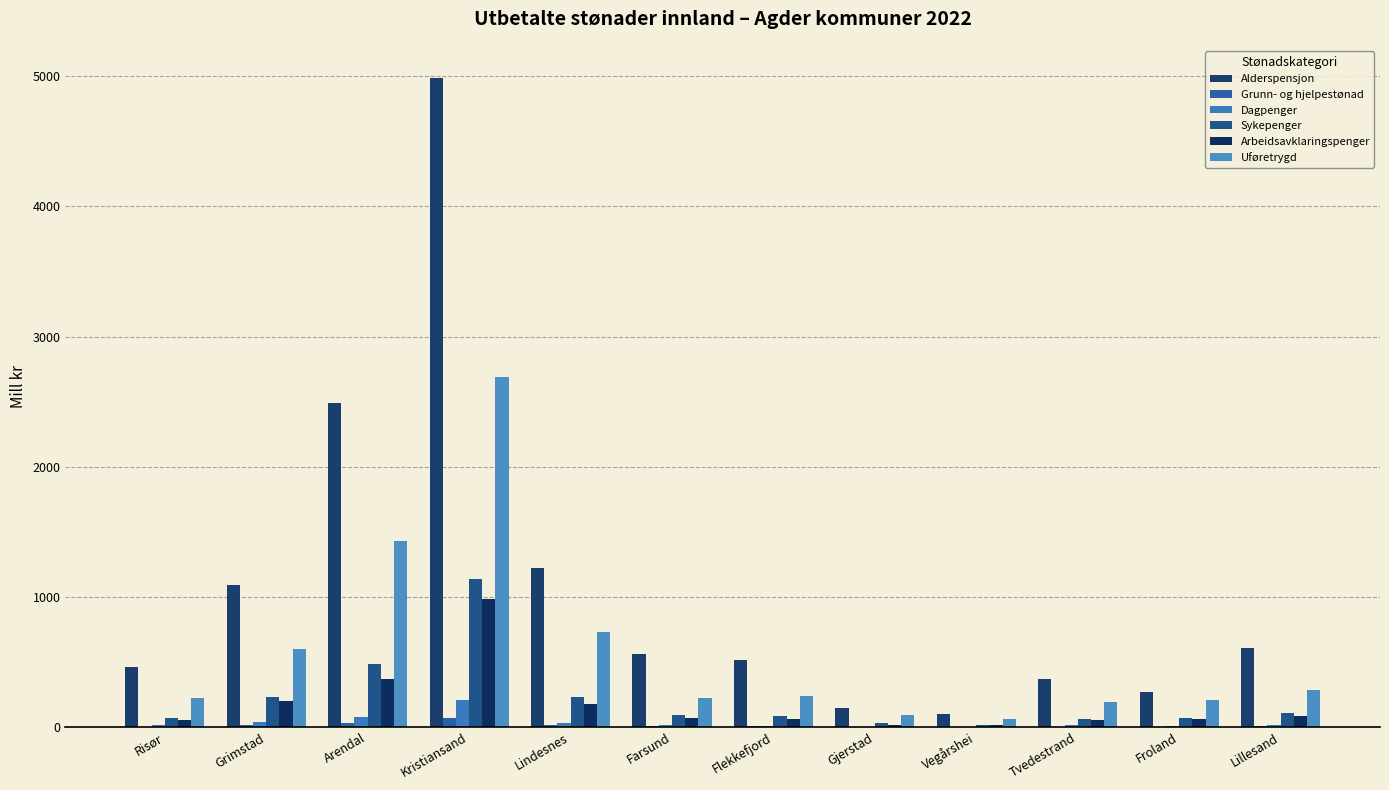

Rank the series at Vegårshei from lowest to highest value.

Grunn- og hjelpestønad, Dagpenger, Arbeidsavklaringspenger, Sykepenger, Uføretrygd, Alderspensjon